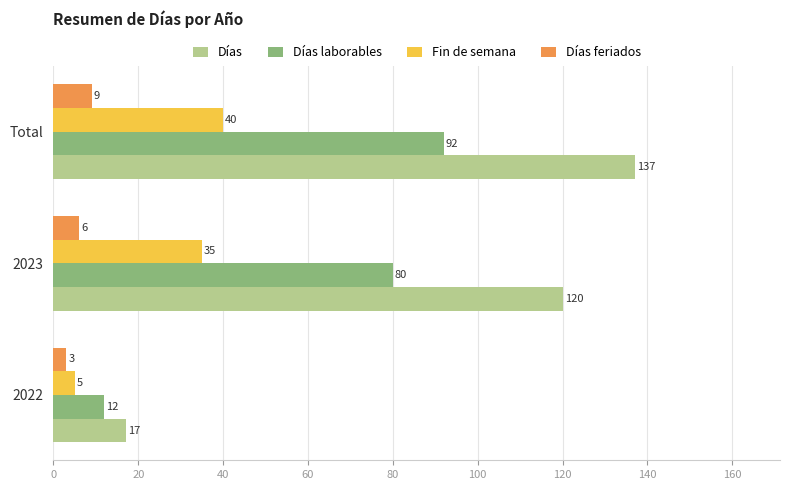

What is the lowest value of the Días series?

17